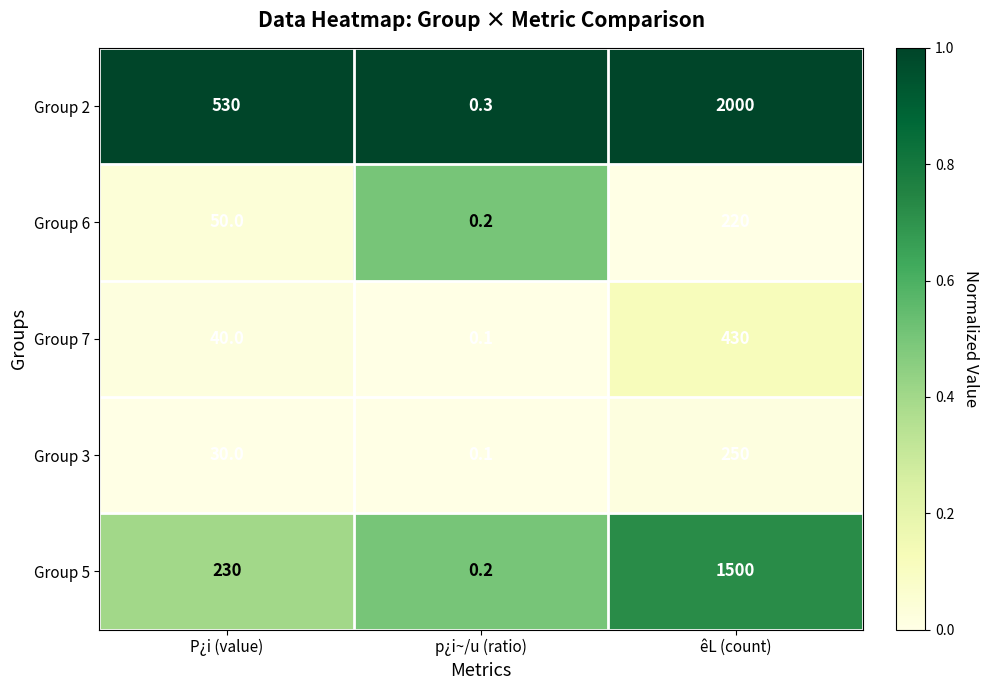

At how many categories does at least one series exceed 0?

3